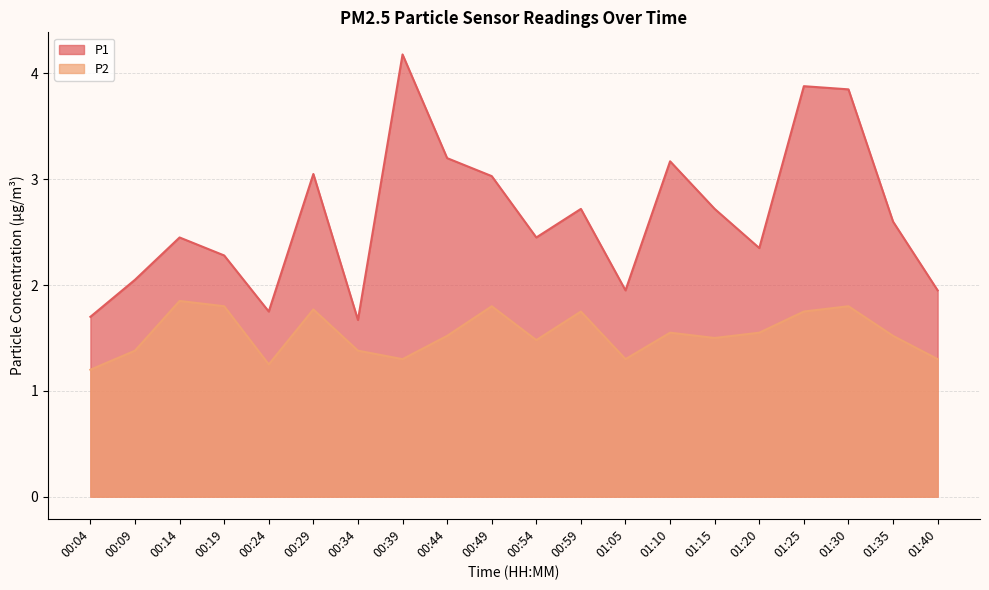

Where is the first local maximum for P2?

00:14